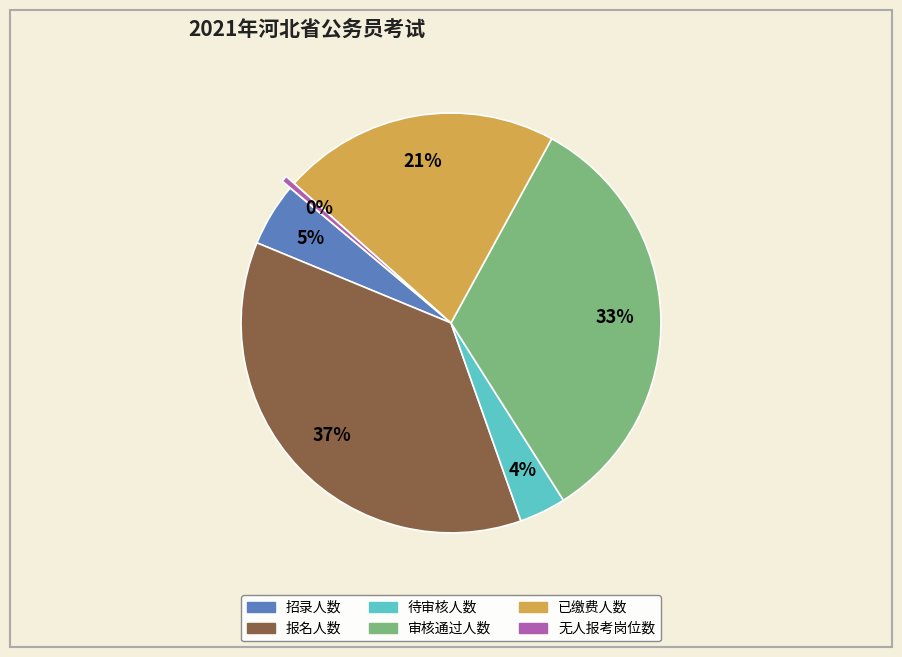

Which slice is the largest?

报名人数